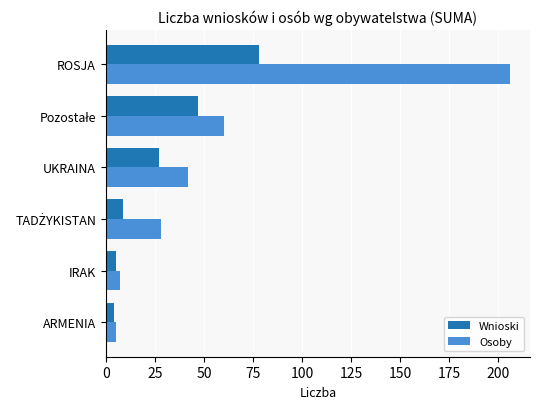

What are all the series names shown in the legend?

Wnioski, Osoby